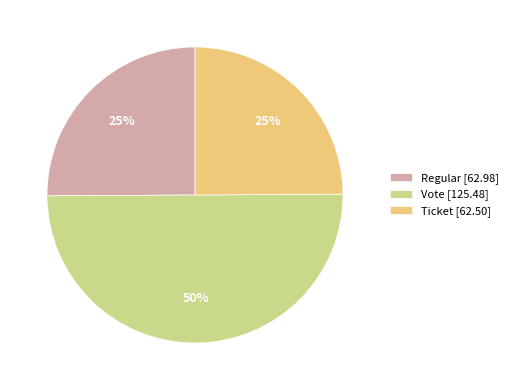

Does Regular [62.98] account for over 50% of the chart?

No